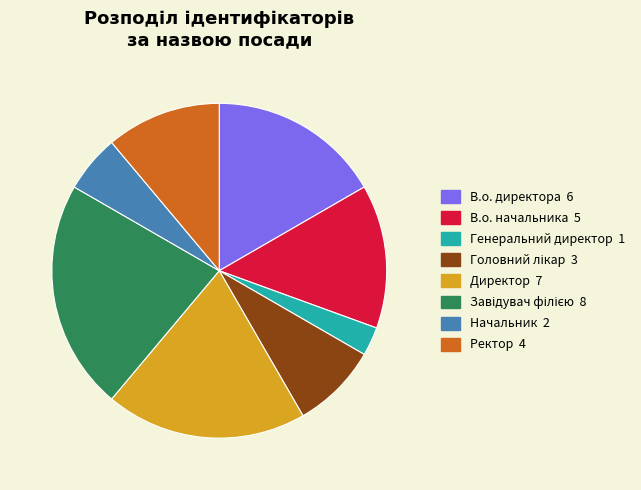

The Директор slice represents 25% of the pie. True or false?

False